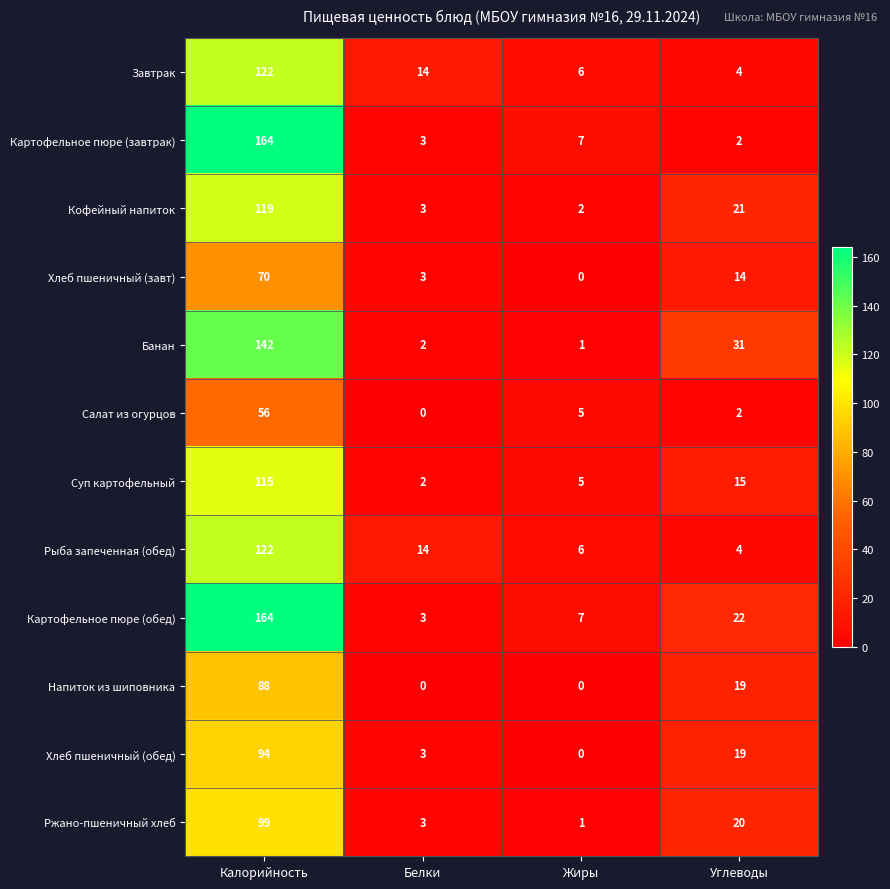

What is the highest value of the Салат из огурцов series?

56